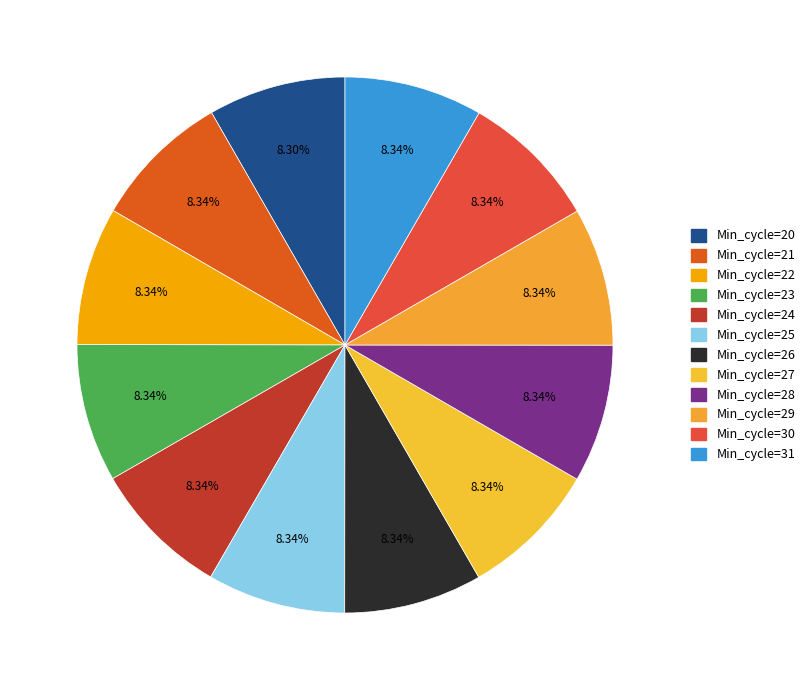

Count the number of slices in the pie.

12